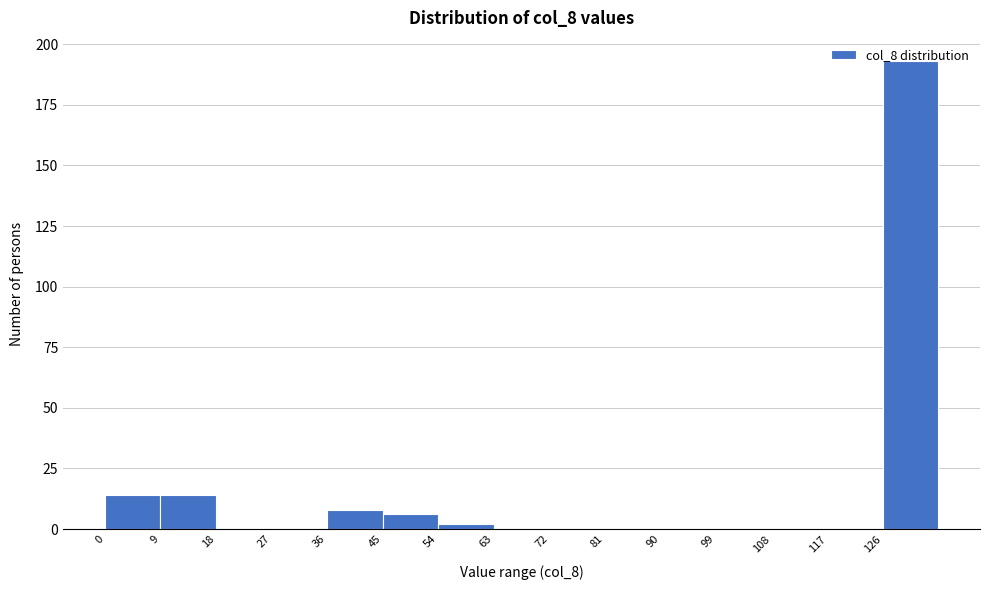

Which range on the x-axis has the tallest bar?

126 to 135